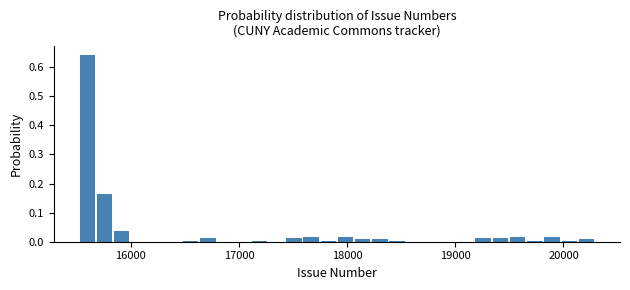

Read against the x-axis, roughly where is the centre of the tallest bar?

15600